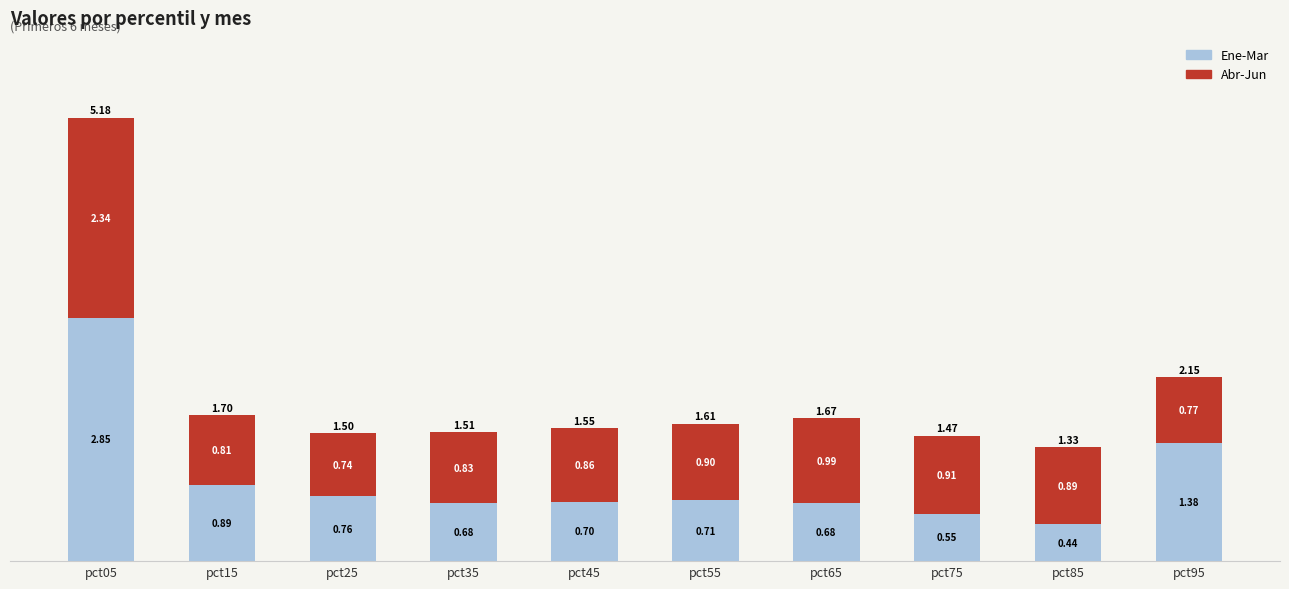

What is the sum of all Ene-Mar values?

9.6